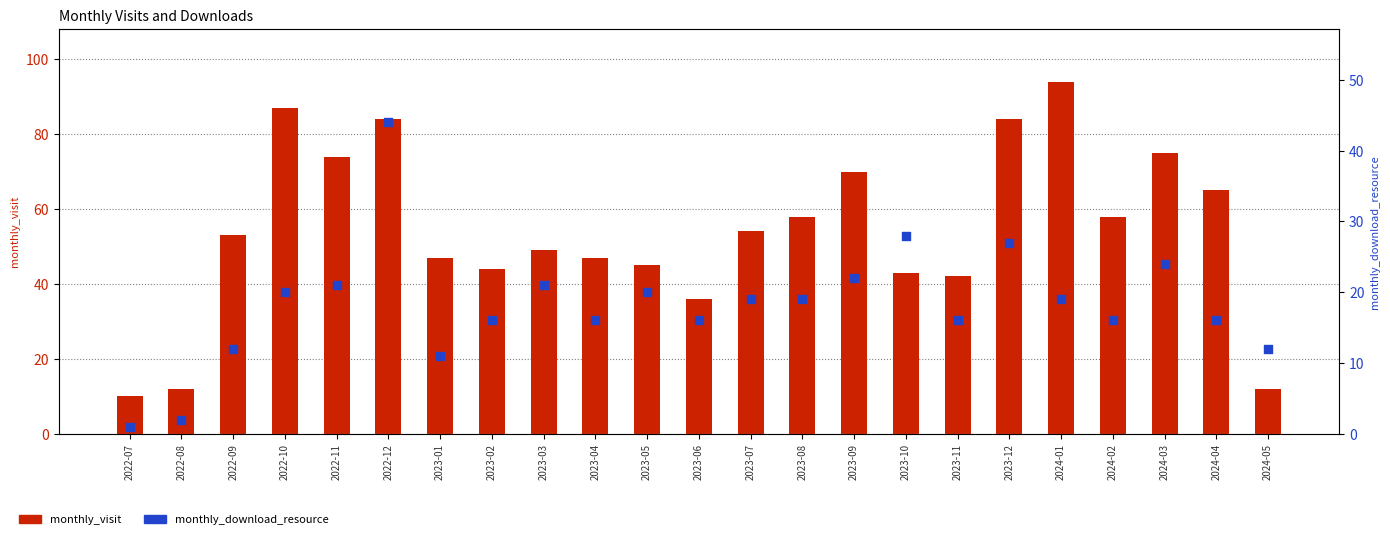

Which series has the largest total across all categories?

monthly_visit